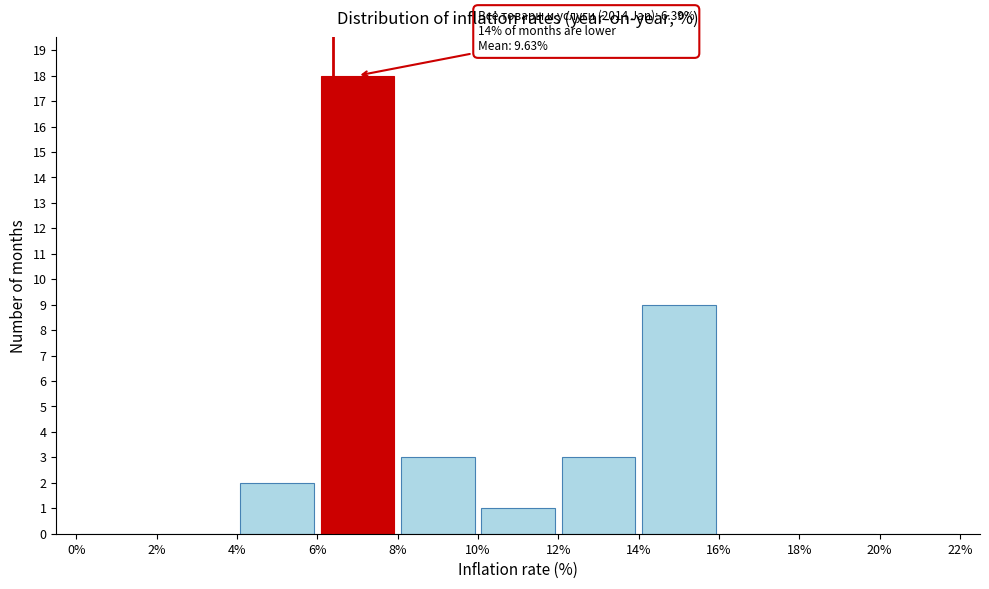

Which range on the x-axis has the tallest bar?

6% to 8%